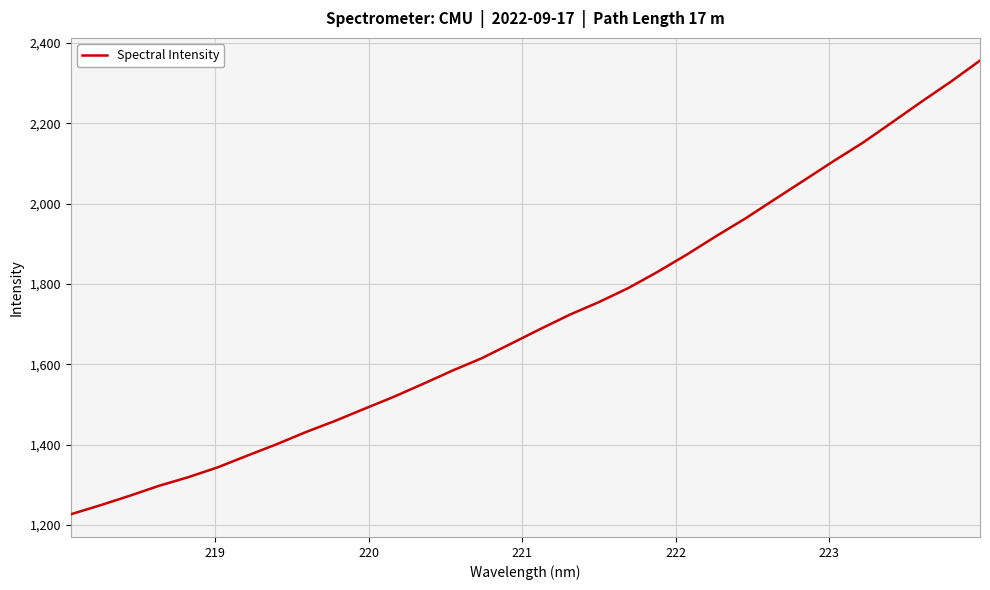

What is the difference between the maximum and second lowest values?

1106.9